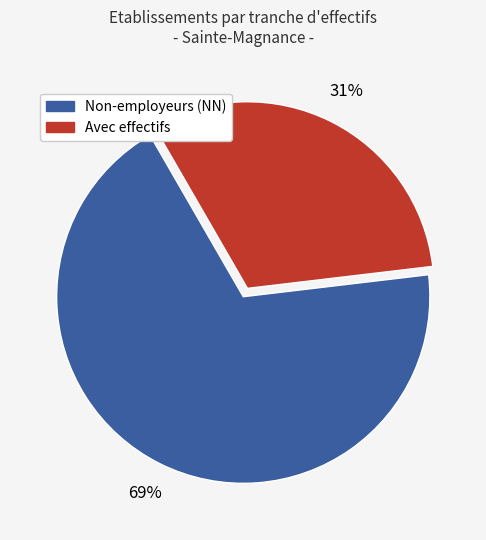

To the nearest percent, what is the average slice percentage?

50%